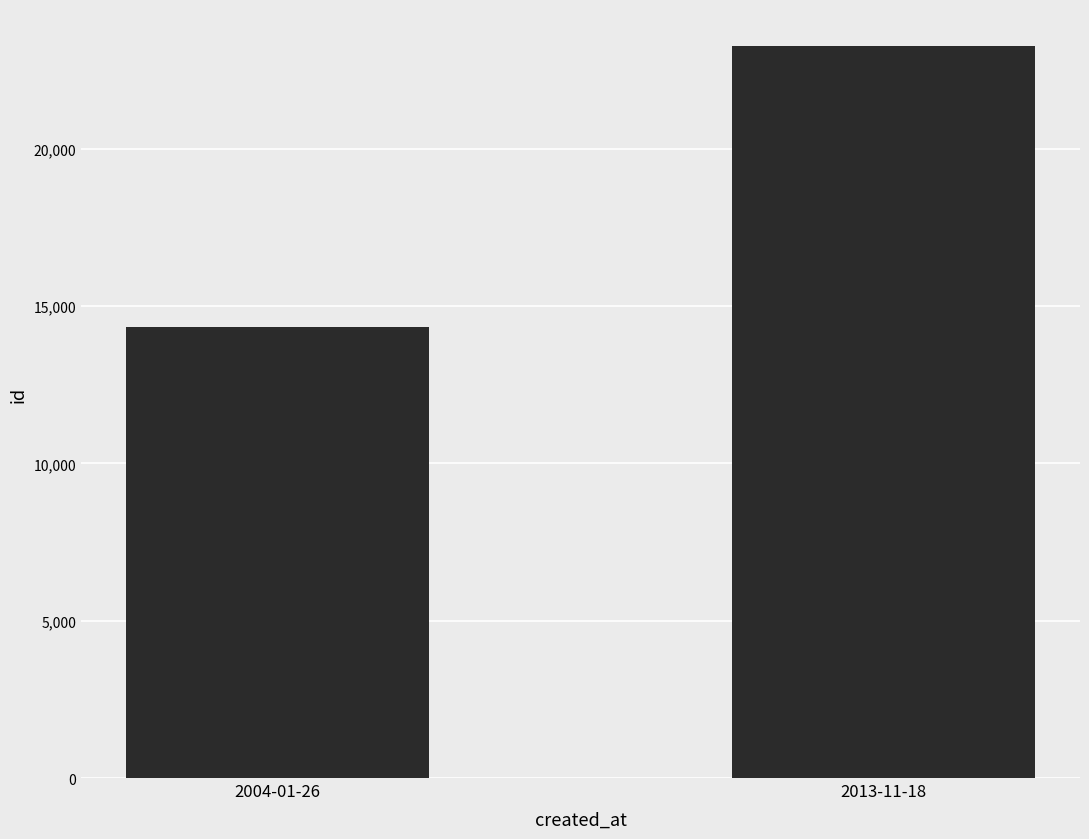

The value at 2004-01-26 is 14341. True or false?

True